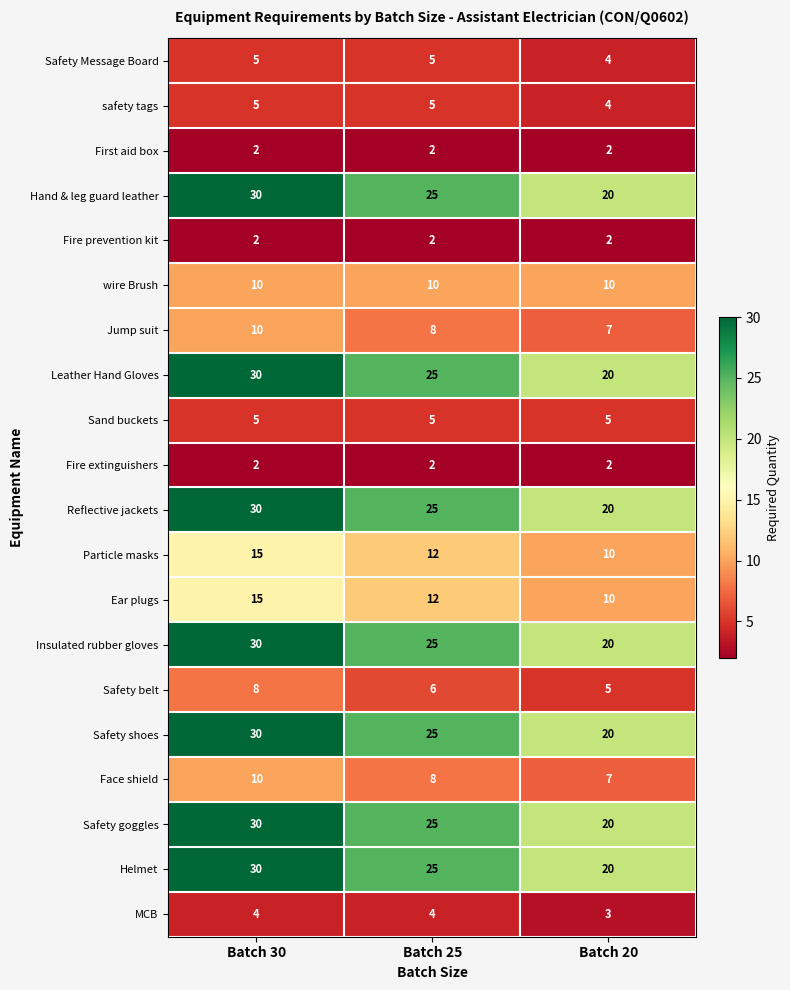

Is it true that Reflective jackets equals 25 at Batch 25?

True